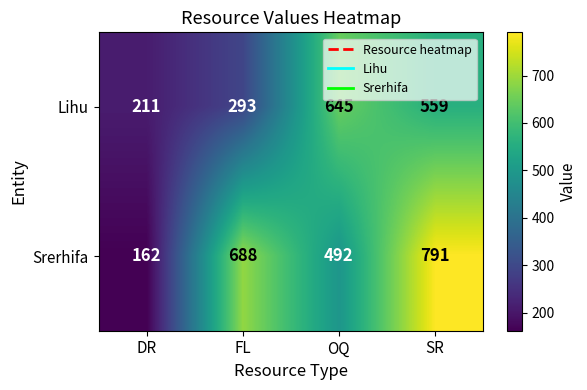

What is the sum of all Lihu values?

1708